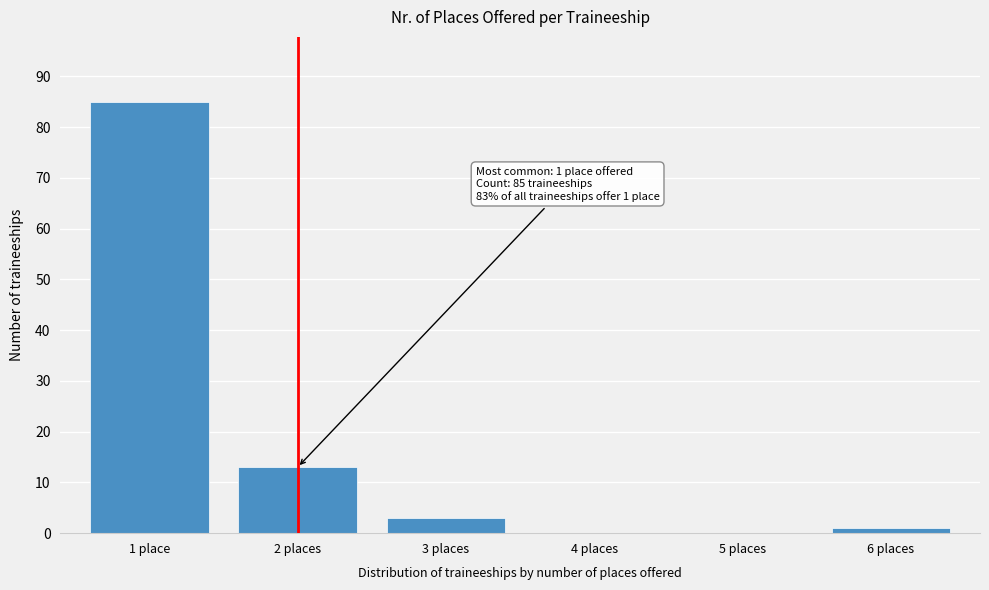

Reading left to right, list all the values displayed in this chart.

1 place=85	2 places=13	3 places=3	4 places=0	5 places=0	6 places=1